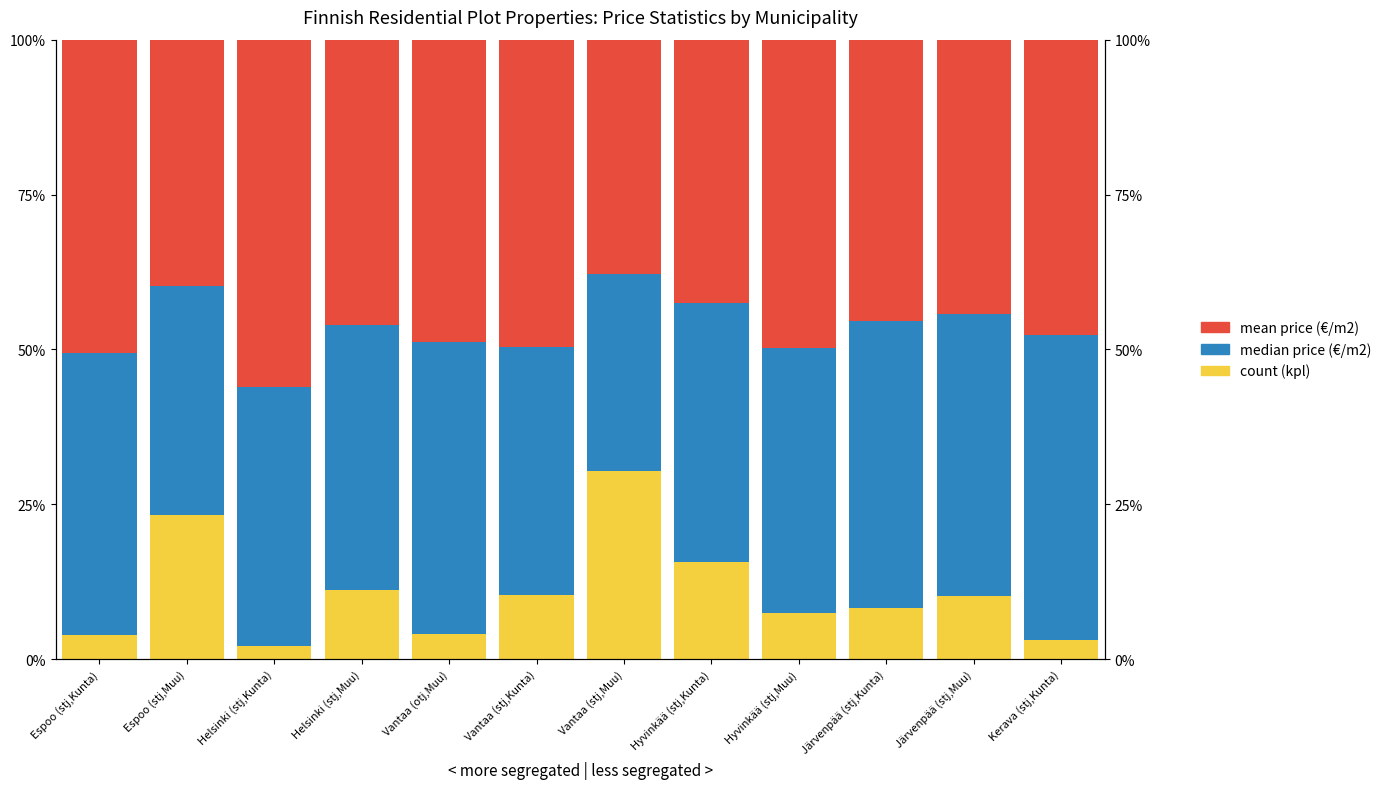

Which series has the largest total across all categories?

mean price (€/m2)